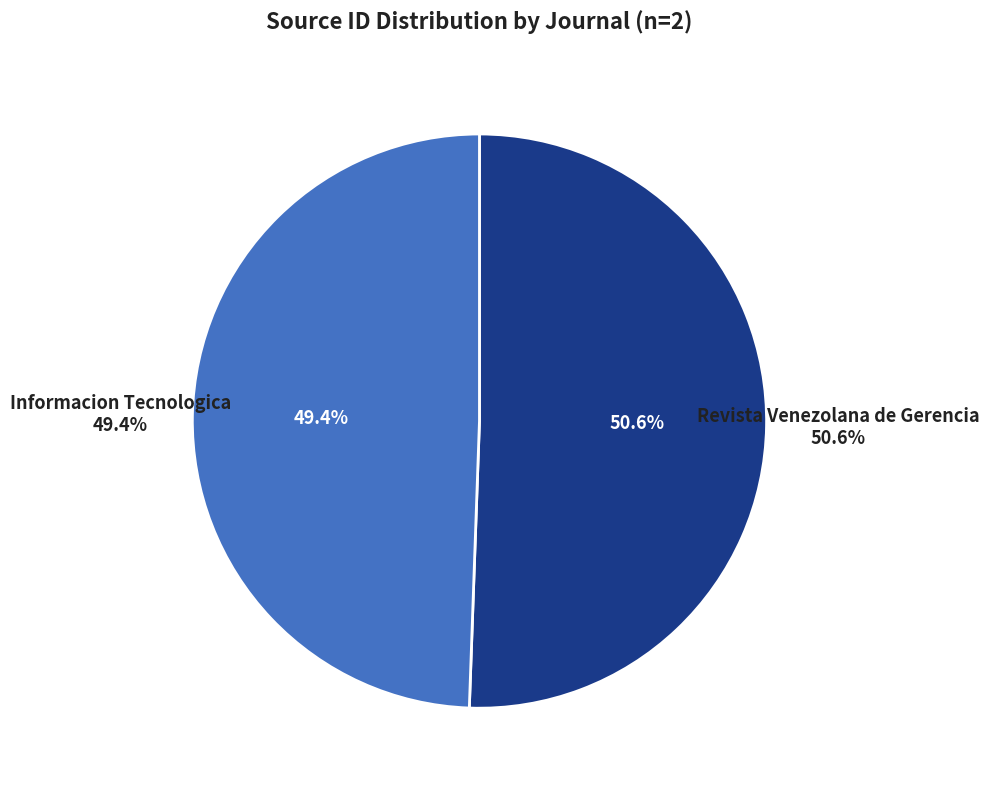

Count the number of slices in the pie.

2